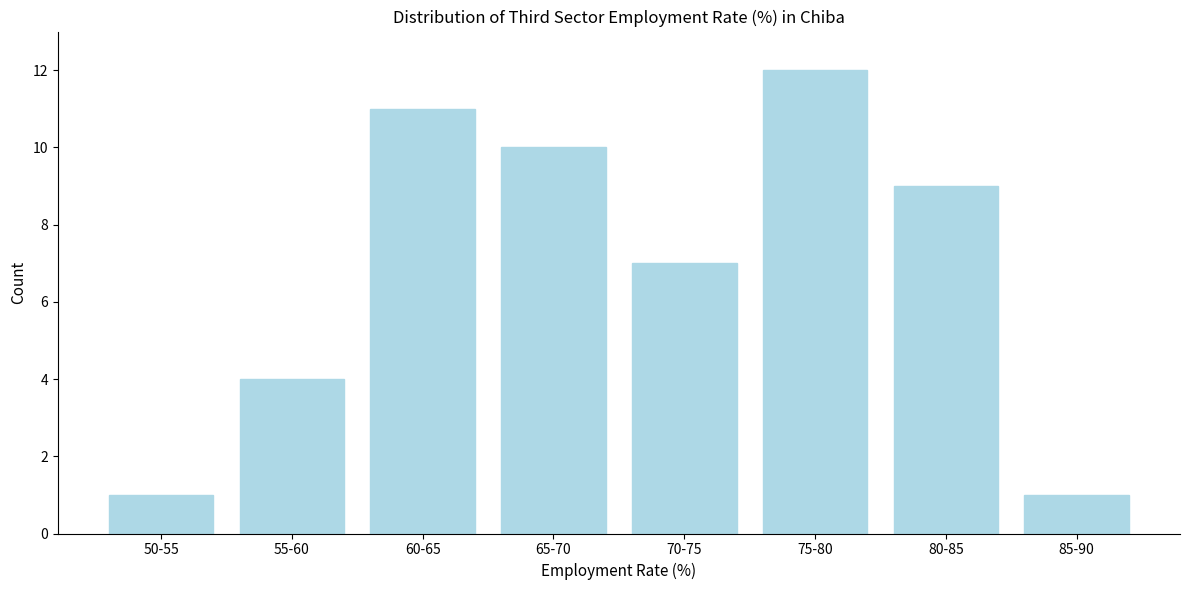

Reading left to right, extract all data points from this chart.

50-55=1	55-60=4	60-65=11	65-70=10	70-75=7	75-80=12	80-85=9	85-90=1